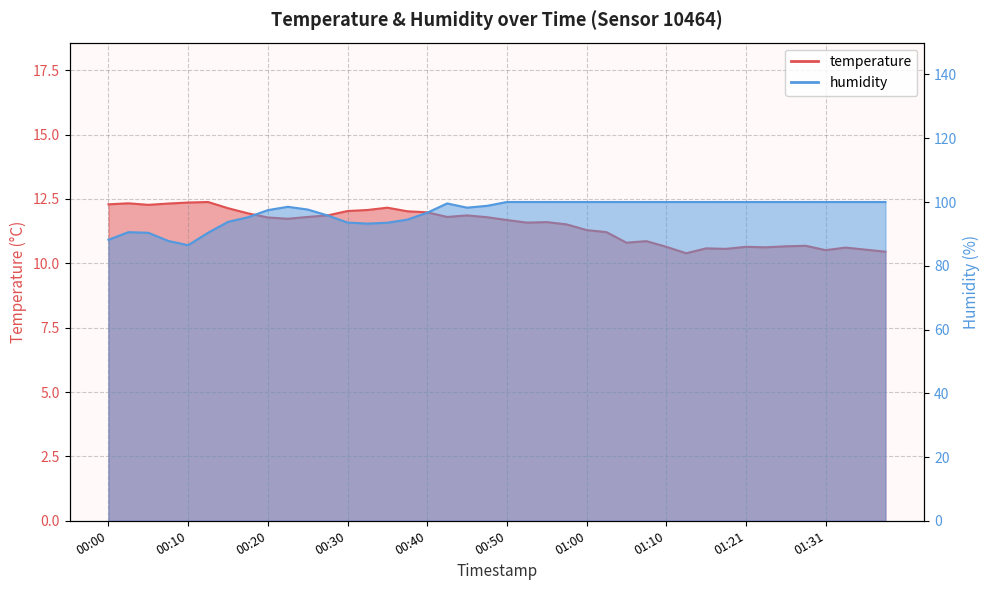

Rank the series by their average value, from lowest to highest.

temperature, humidity